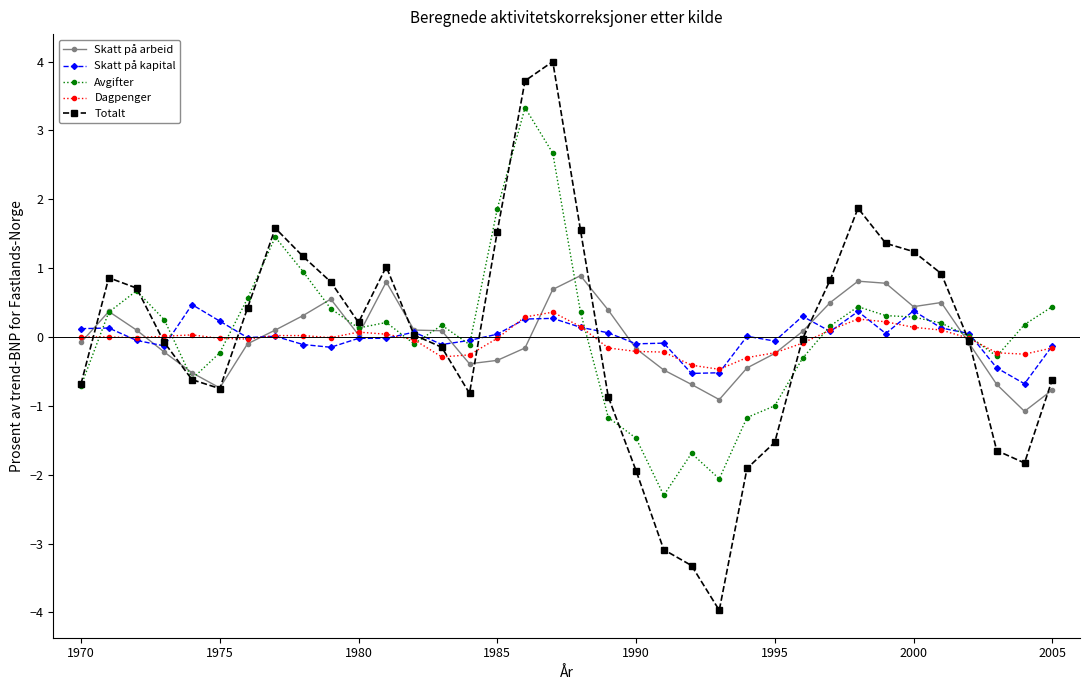

How many distinct data groups are displayed?

5